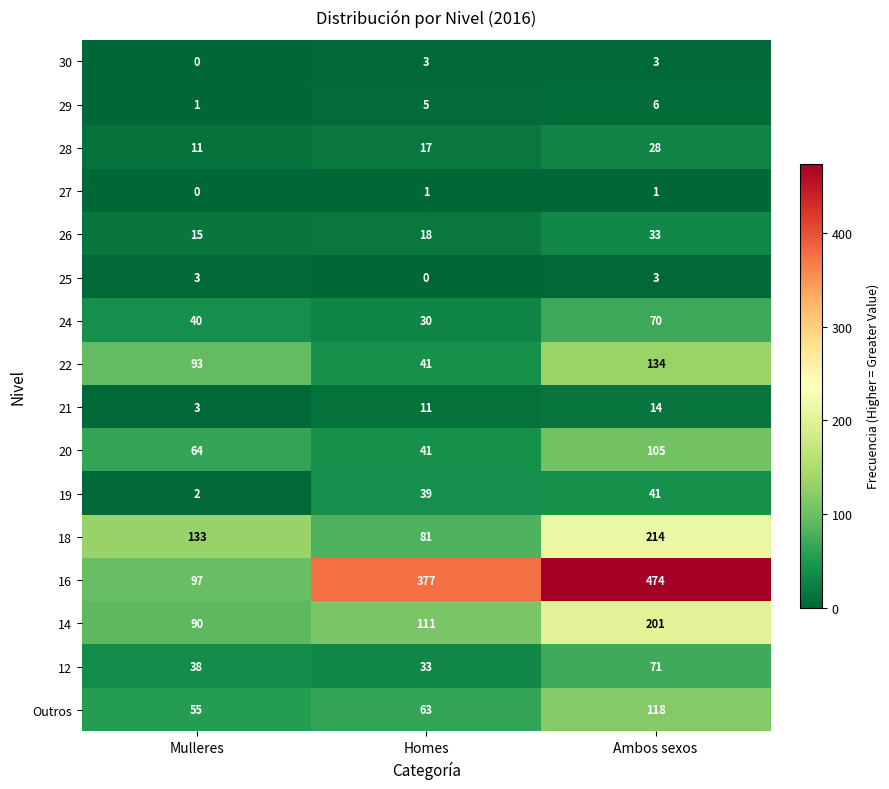

How many distinct data groups are displayed?

16